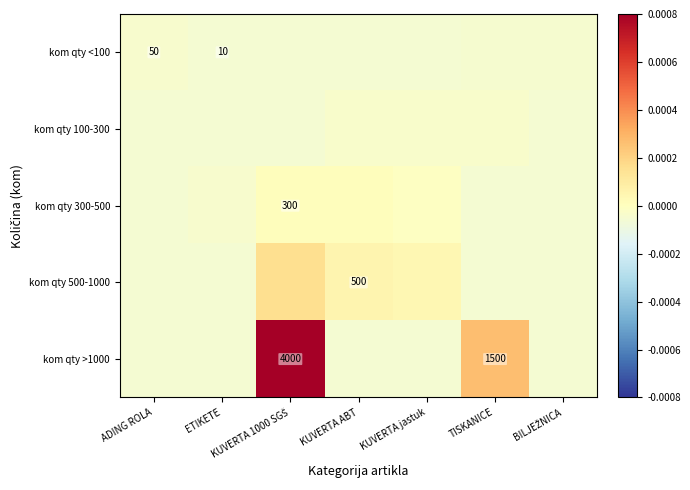

Is the value of kom qty <100 at ETIKETE greater than the value of kom qty >1000 at TISKANICE?

No